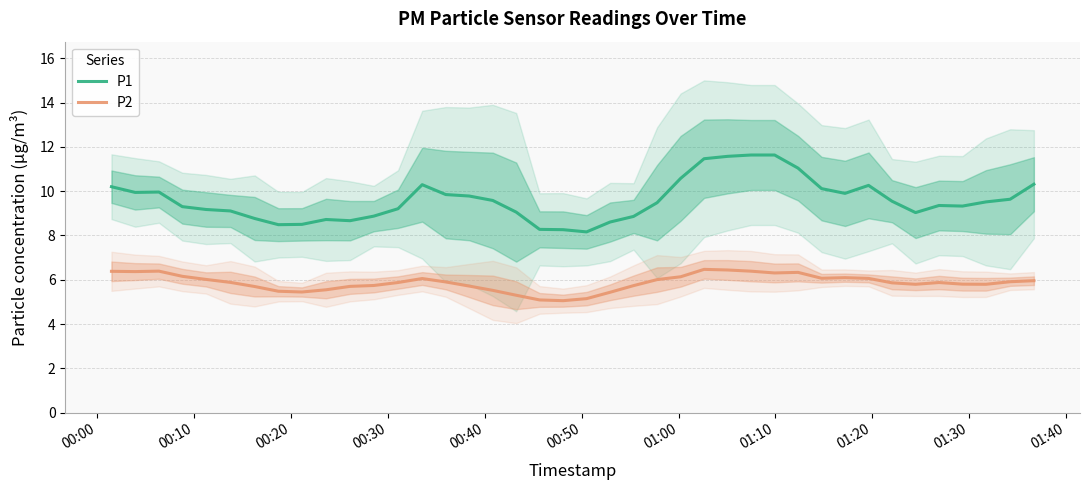

What is the minimum value for P1?

8.2